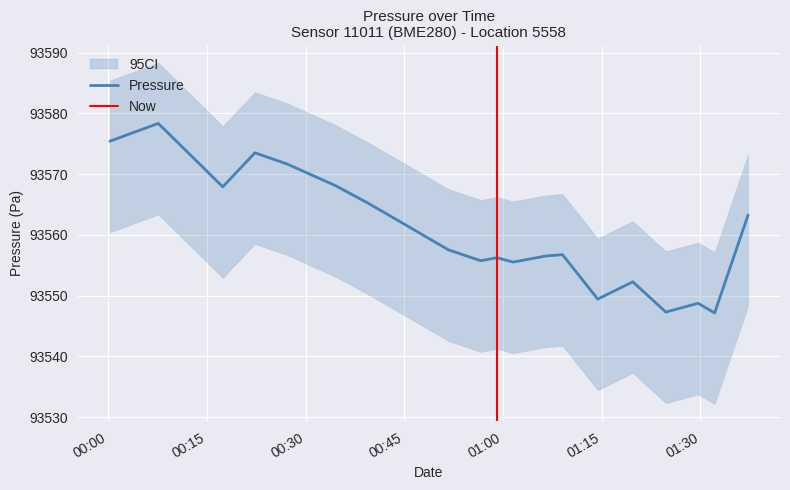

What is the minimum value for Pressure?

93547.2